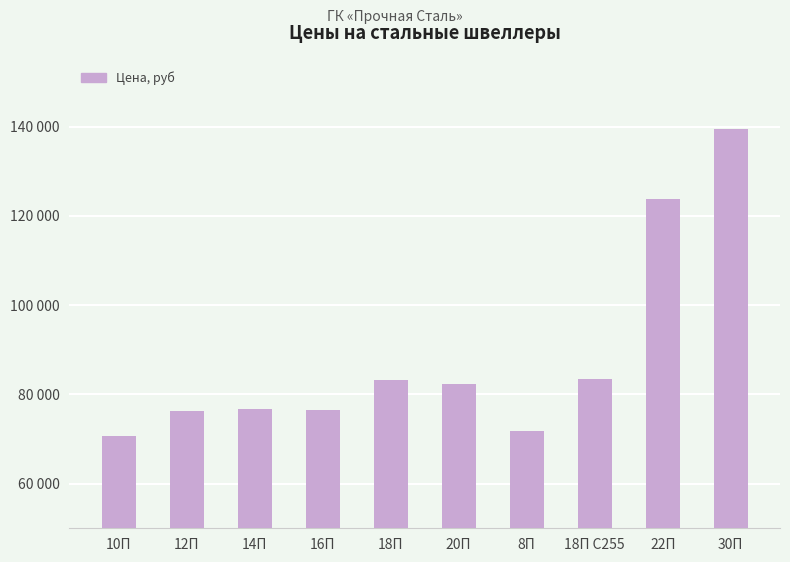

Does the chart contain any negative values?

No